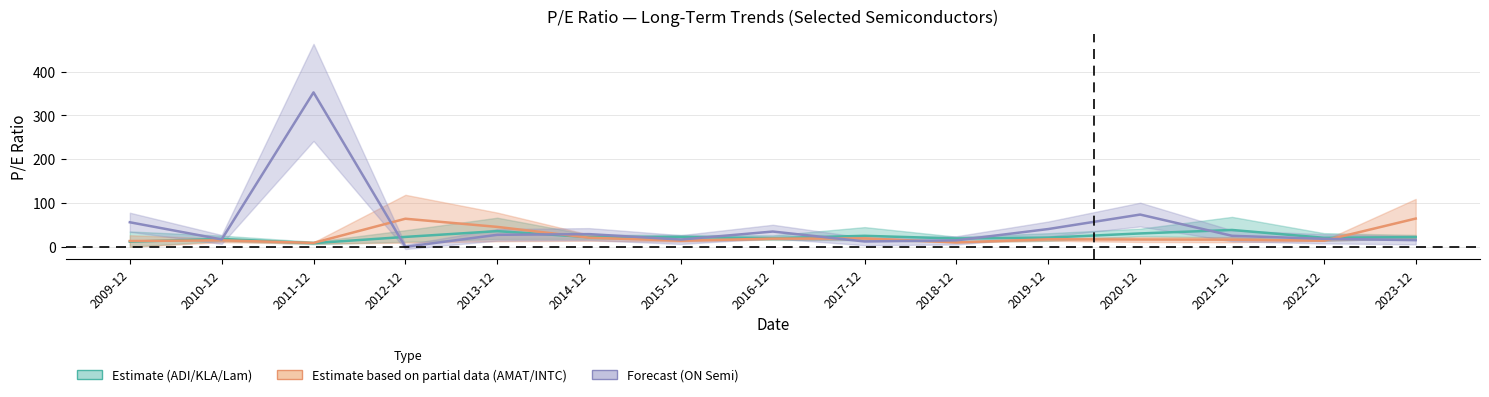

Which series has the widest spread of values?

ON Semiconductor (Forecast)